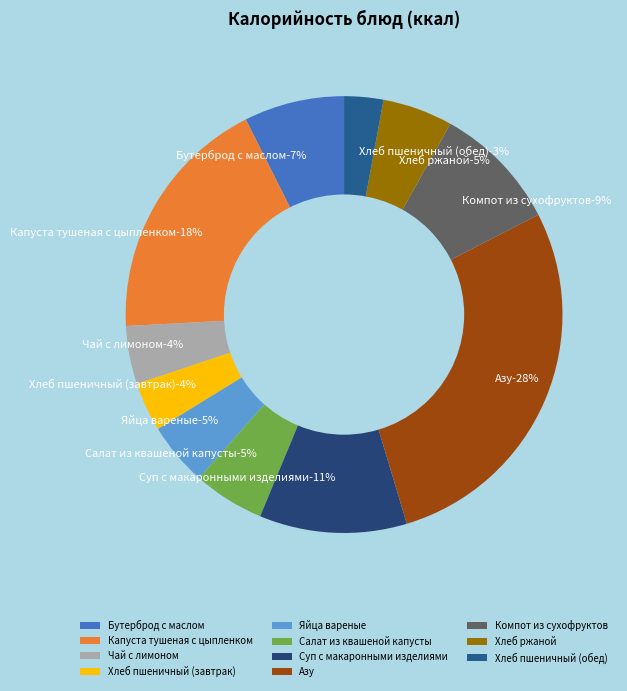

Which slice is the largest?

Азу